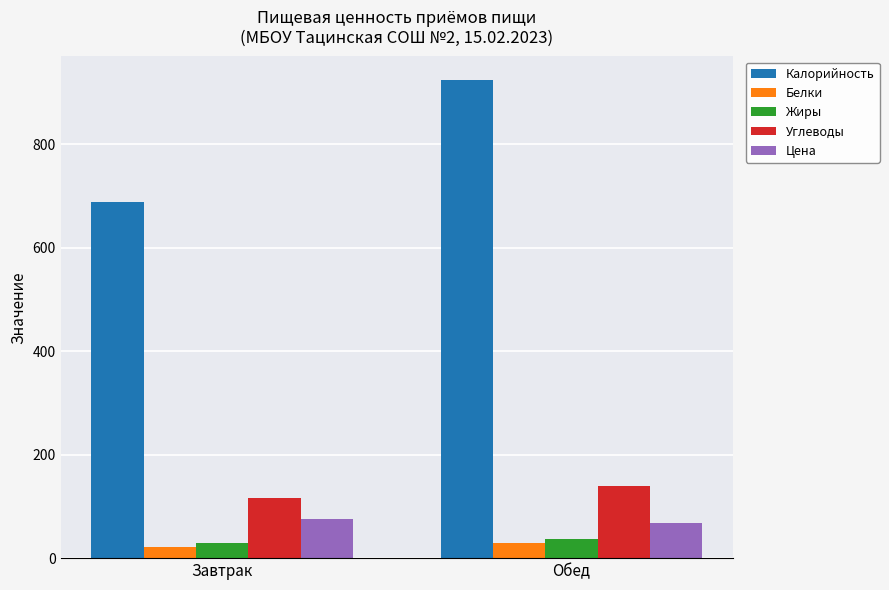

What position from the right is Завтрак?

2